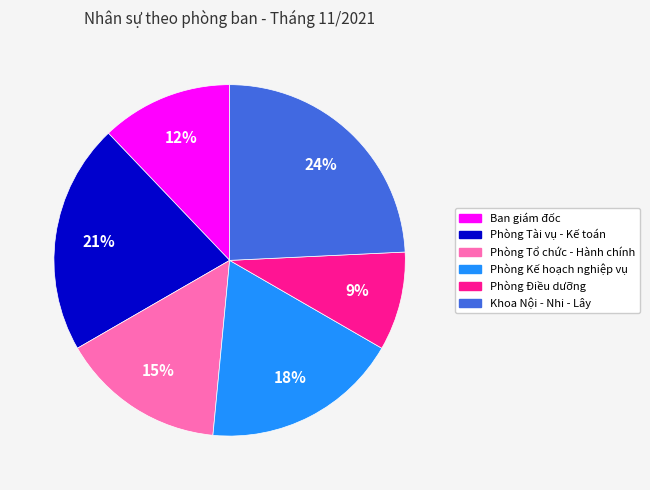

To the nearest percent, what portion does Phòng Kế hoạch nghiệp vụ represent?

18%